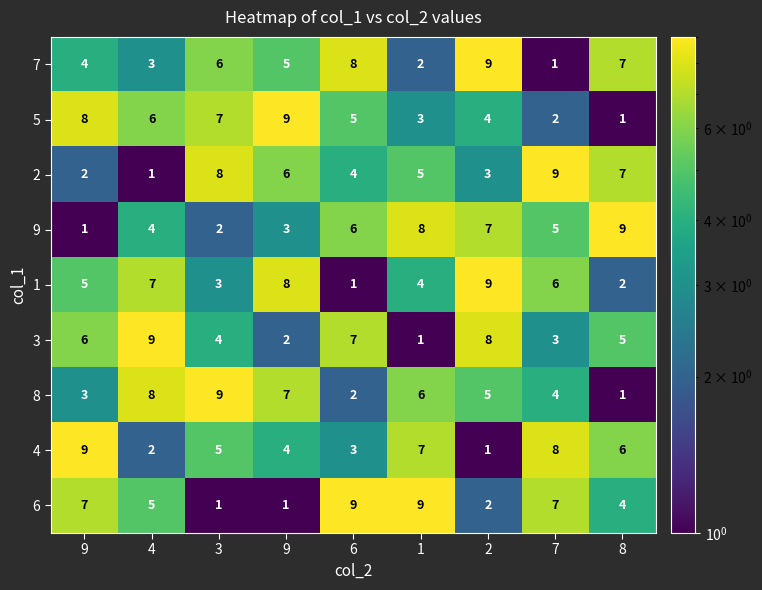

How many distinct data groups are displayed?

9